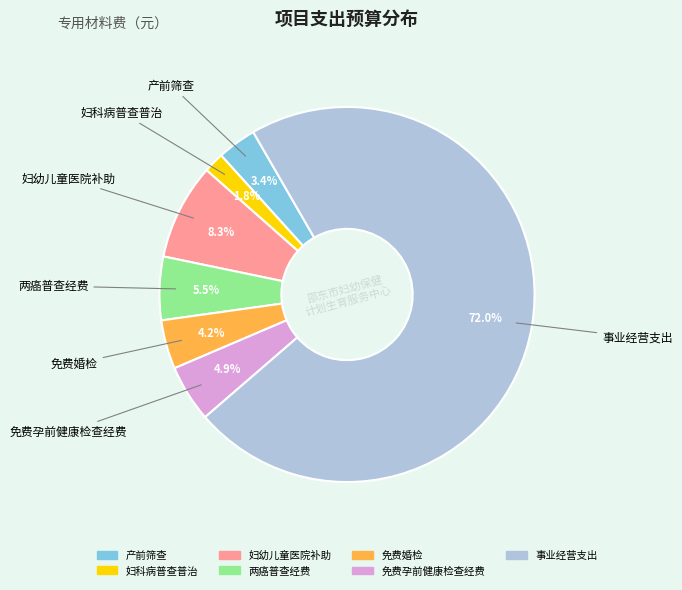

Is there any slice that represents more than half of the pie?

Yes